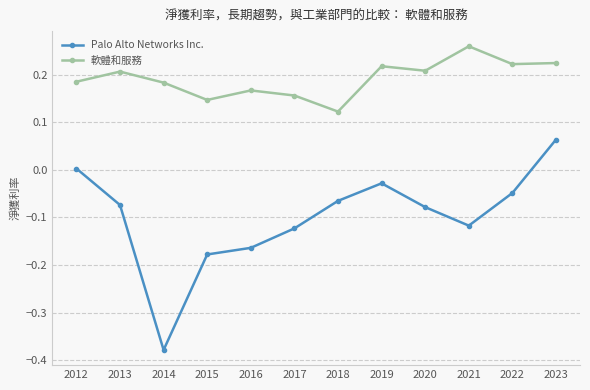

How many data points in Palo Alto Networks Inc. are less than 0?

10